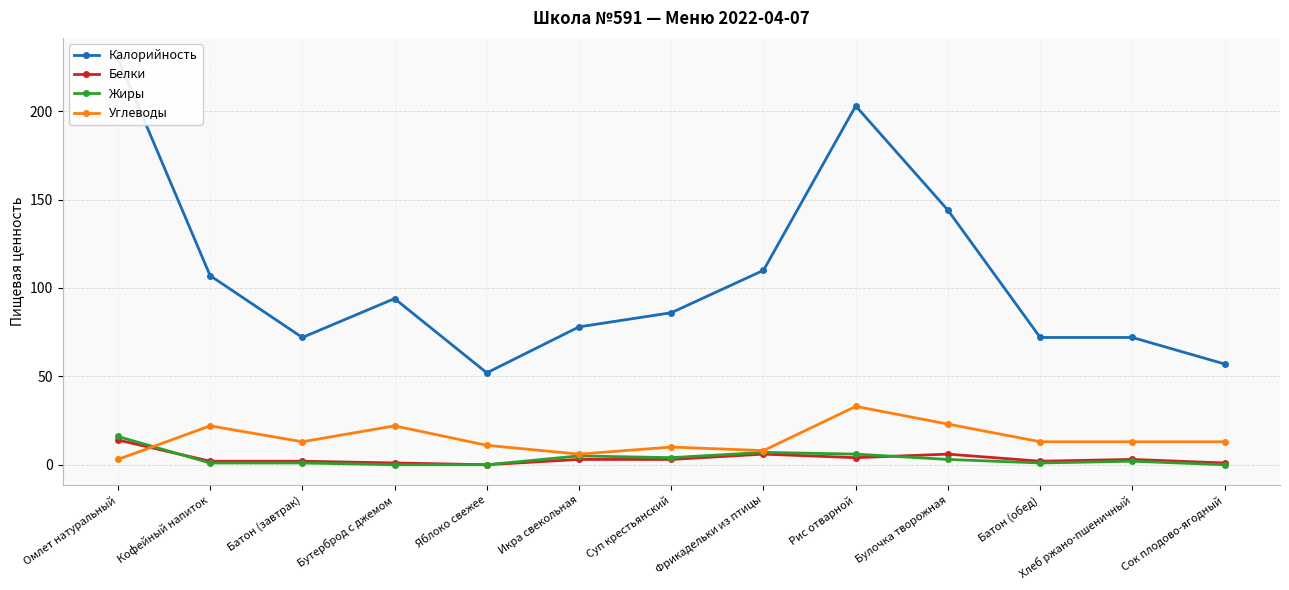

At which label is Калорийность closest to 141?

Булочка творожная